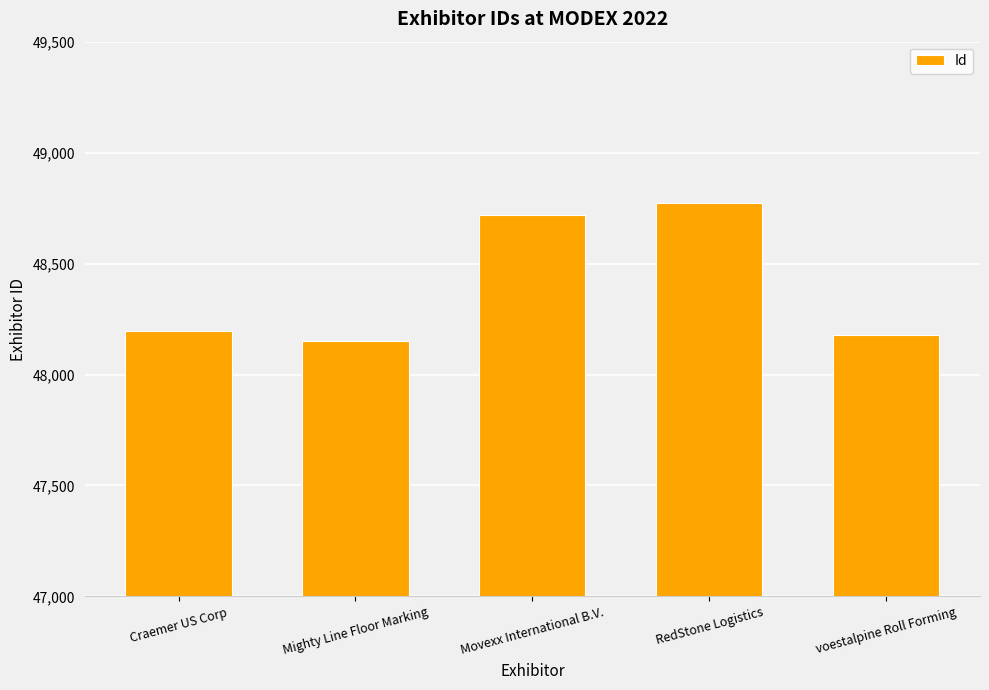

Approximately how many times larger is the value at Movexx International B.V. compared to Mighty Line Floor Marking?

1.0